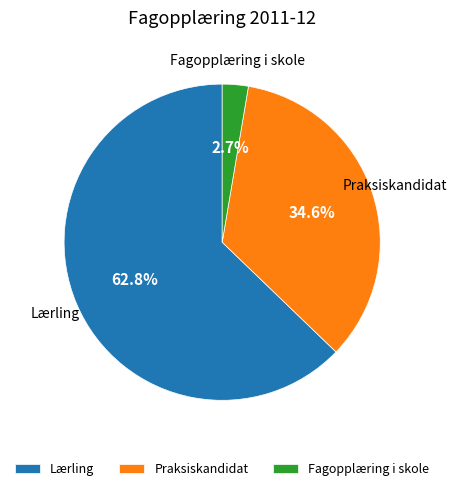

Does Lærling represent more than half of the total?

Yes